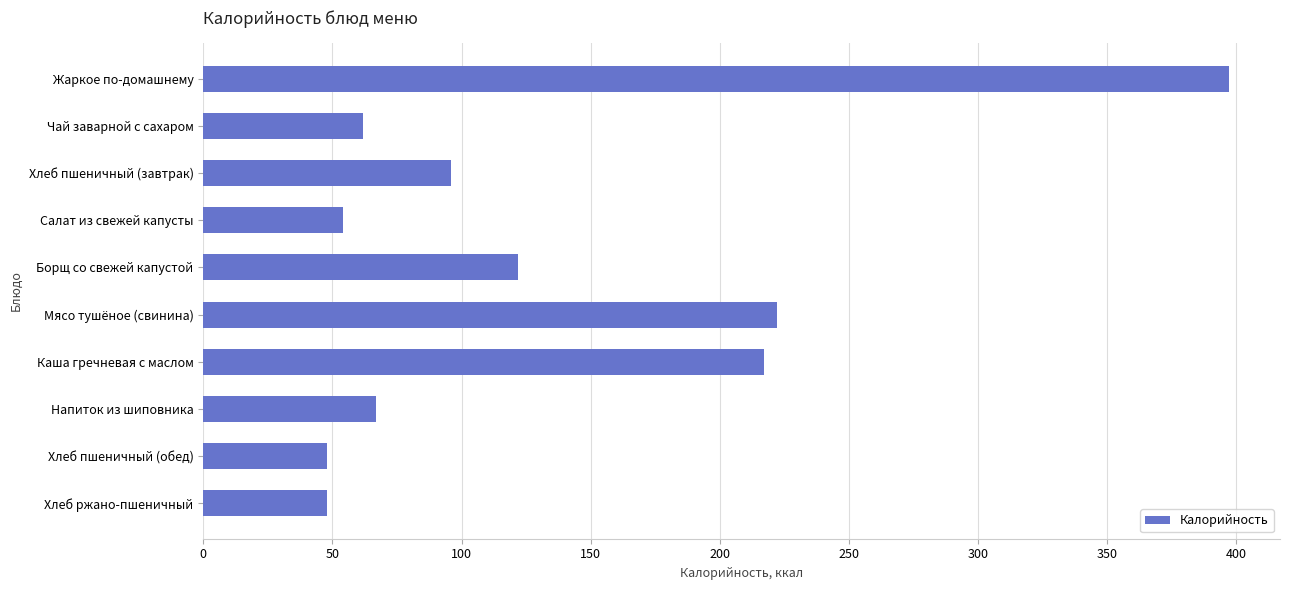

What is the label of the 5th bar from the bottom?

Мясо тушёное (свинина)